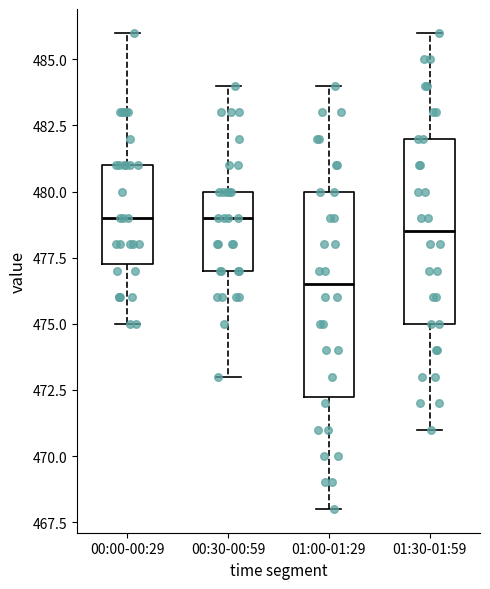

Which box is the tallest, from its lower edge to its upper edge?

01:00-01:29